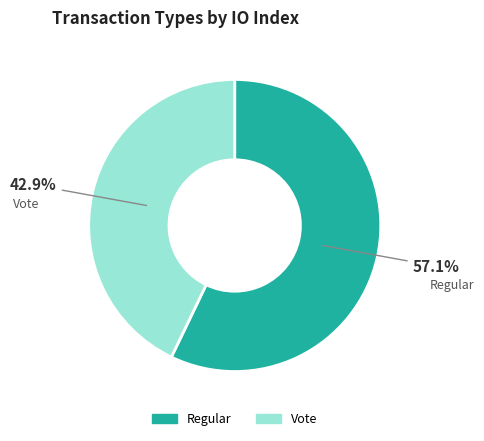

The Vote slice represents 30% of the pie. True or false?

False